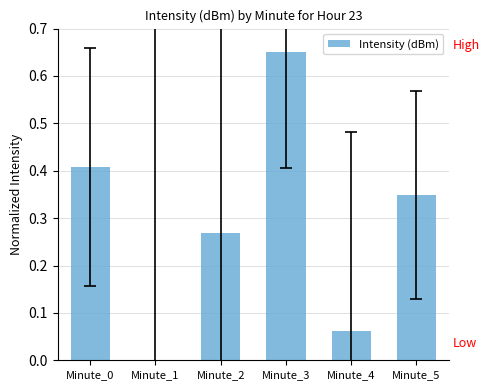

What is the sum of all values?

1.7